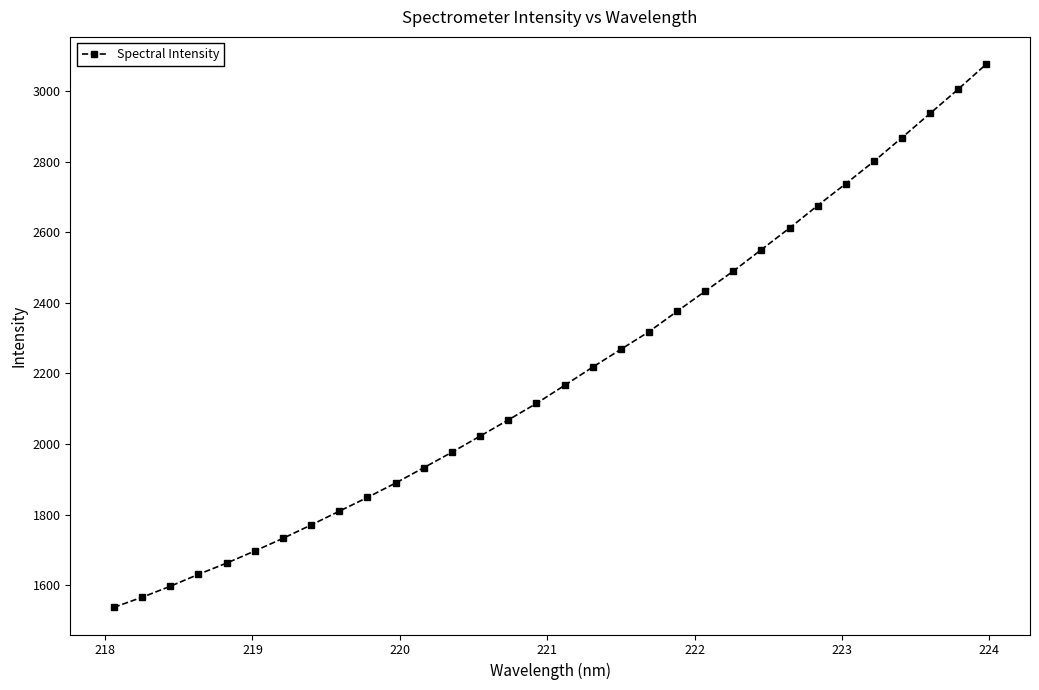

How many data points are less than 2165?

16